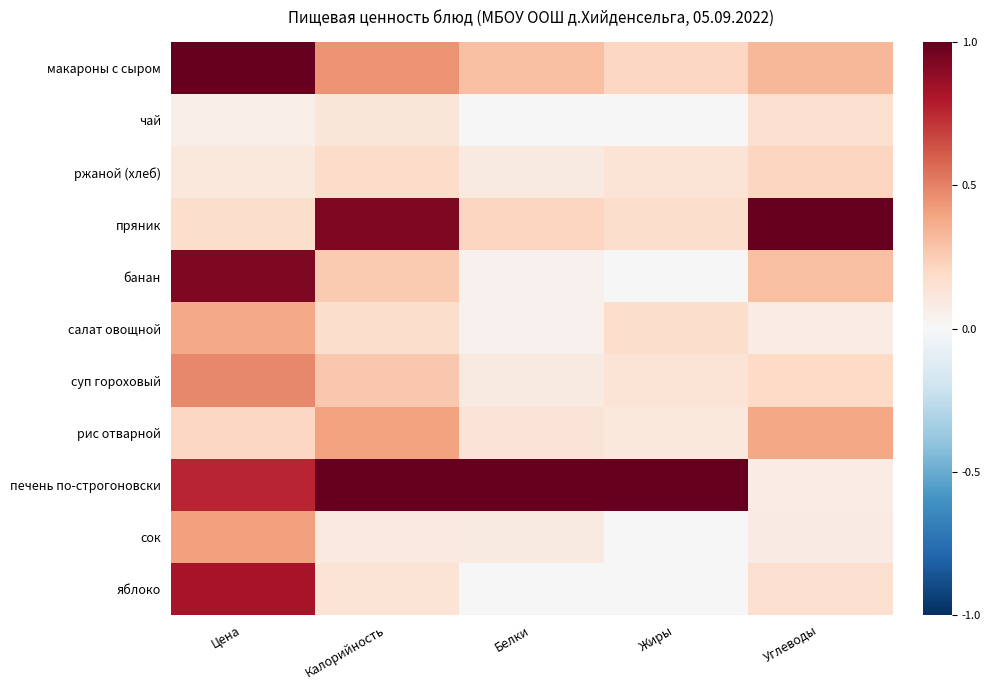

How many data points does each series have?

5